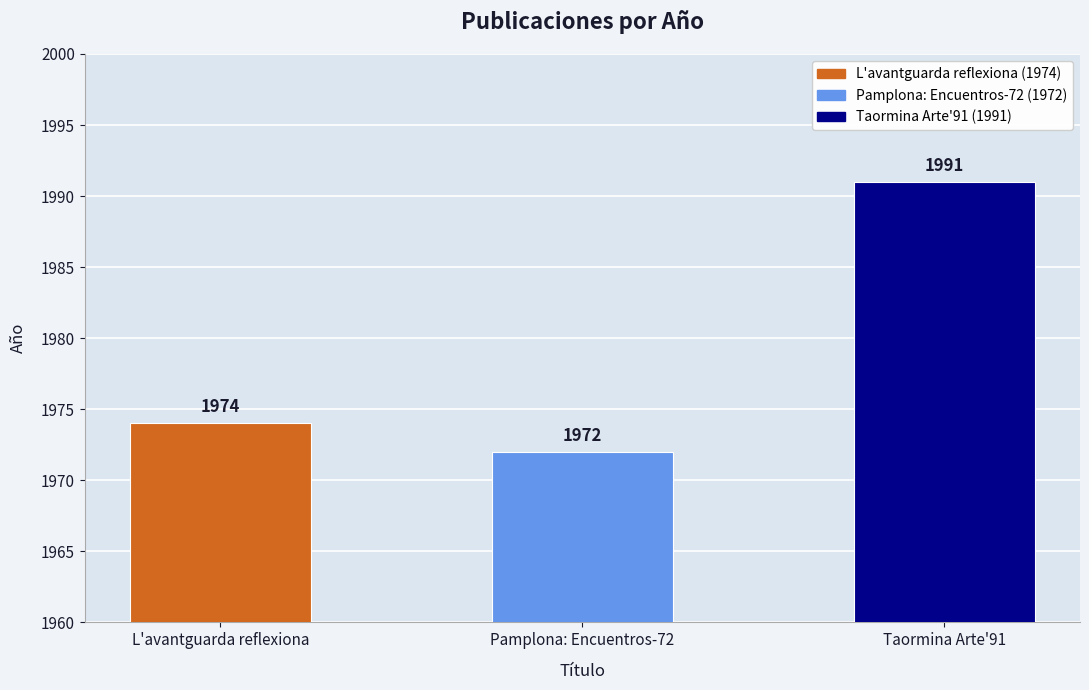

How many values are between 1972 and 1991?

3